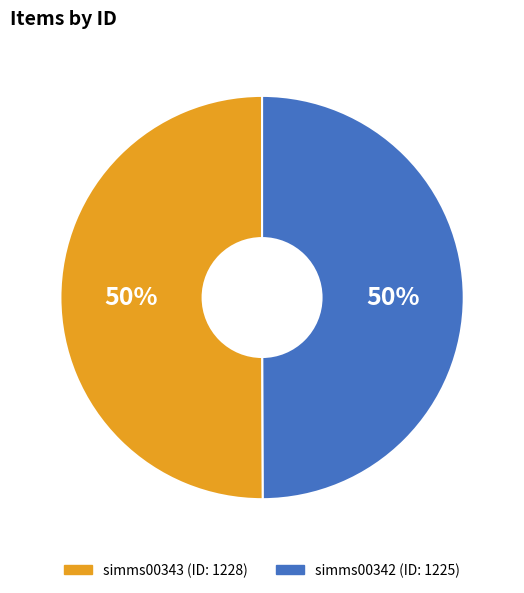

Is the sum of simms00343 and simms00342 greater than half?

Yes